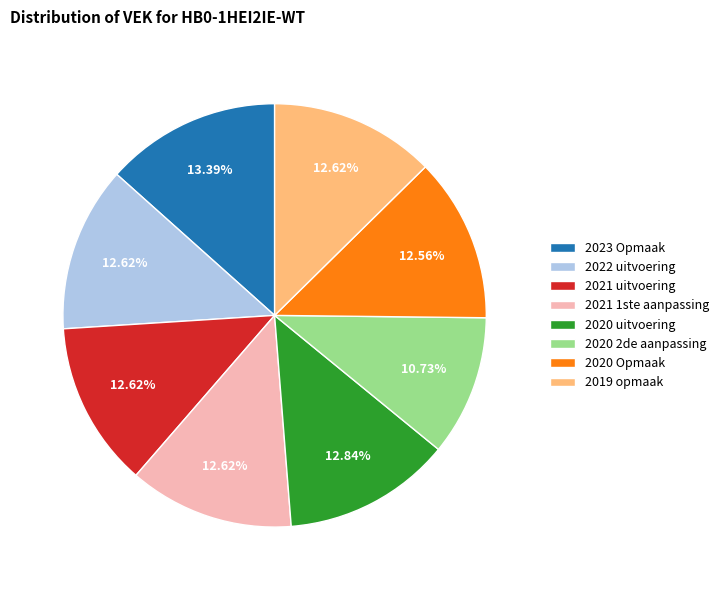

What is the largest slice in the pie chart?

2023 Opmaak